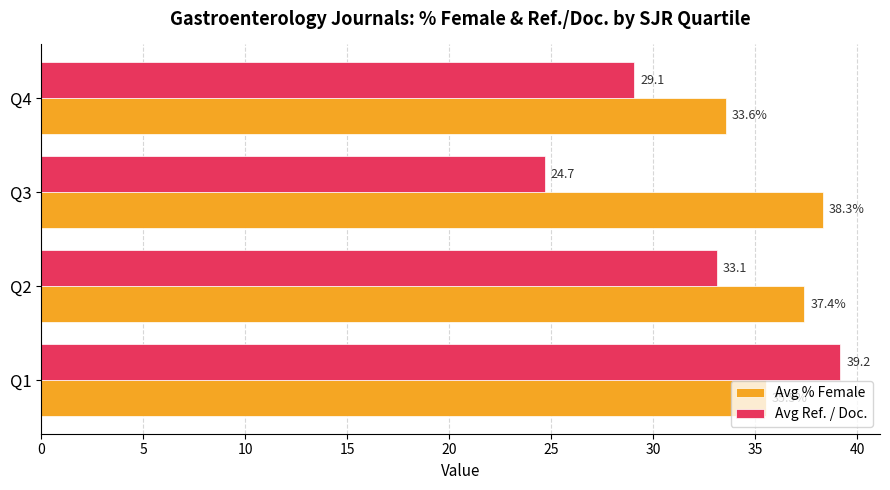

What is the average value of the Avg Ref. / Doc. series?

31.5